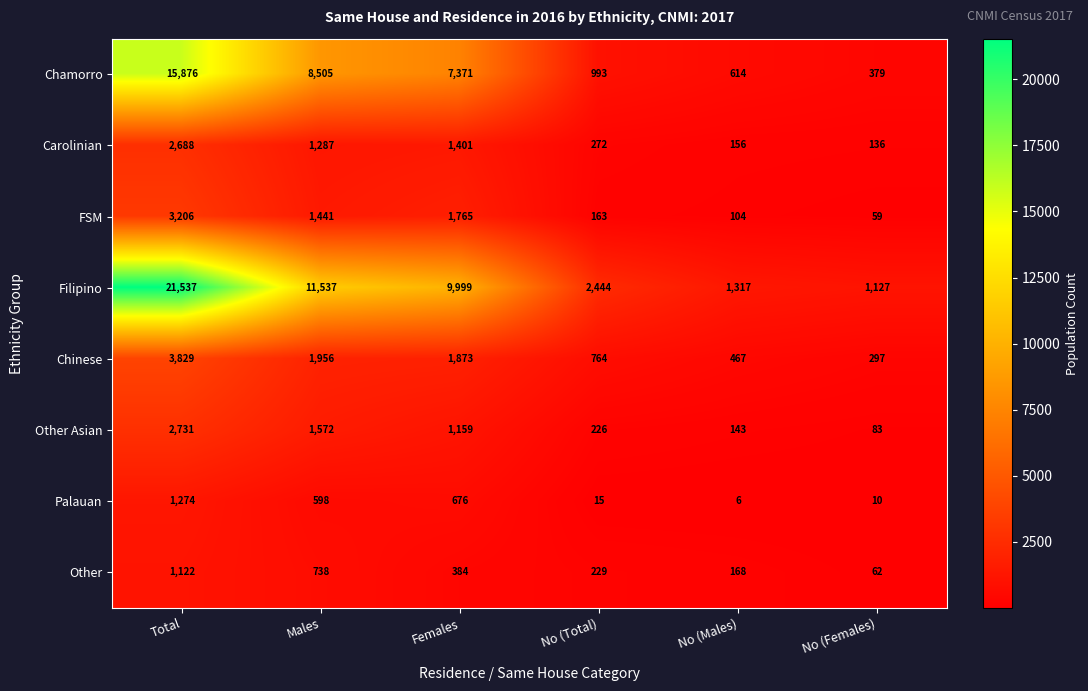

What is the approximate value of Chamorro at No (Females), to the nearest 10?

380